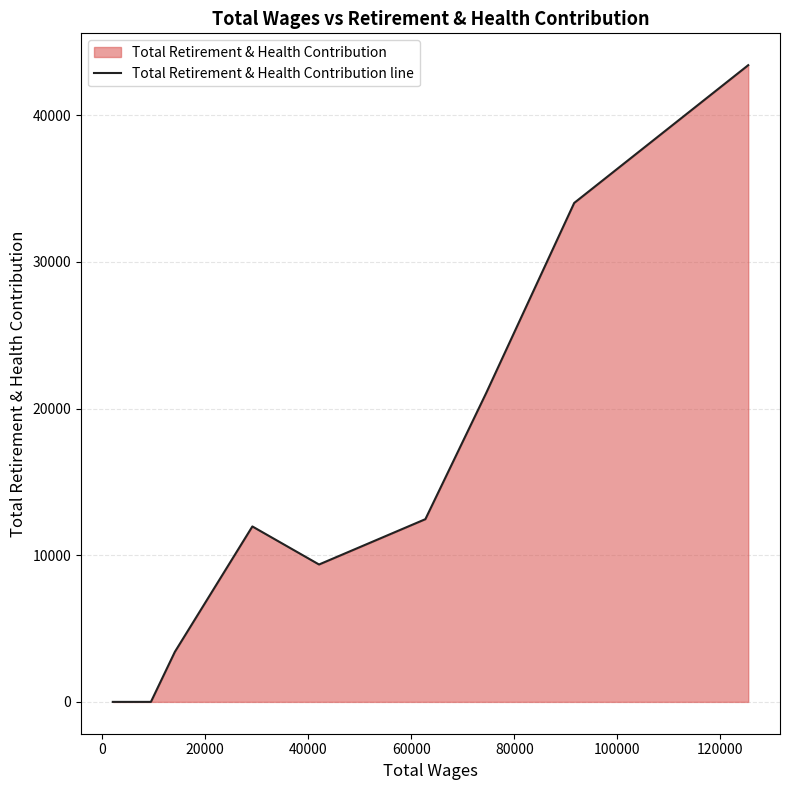

What is the greatest value displayed?

43423